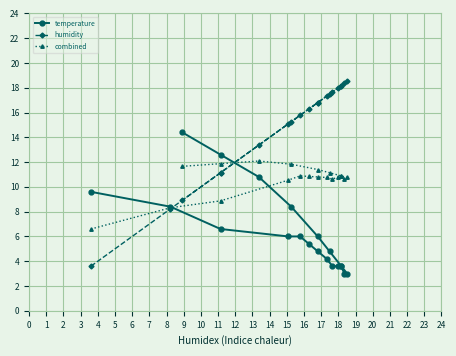

How many values in the temperature series exceed 6?

7